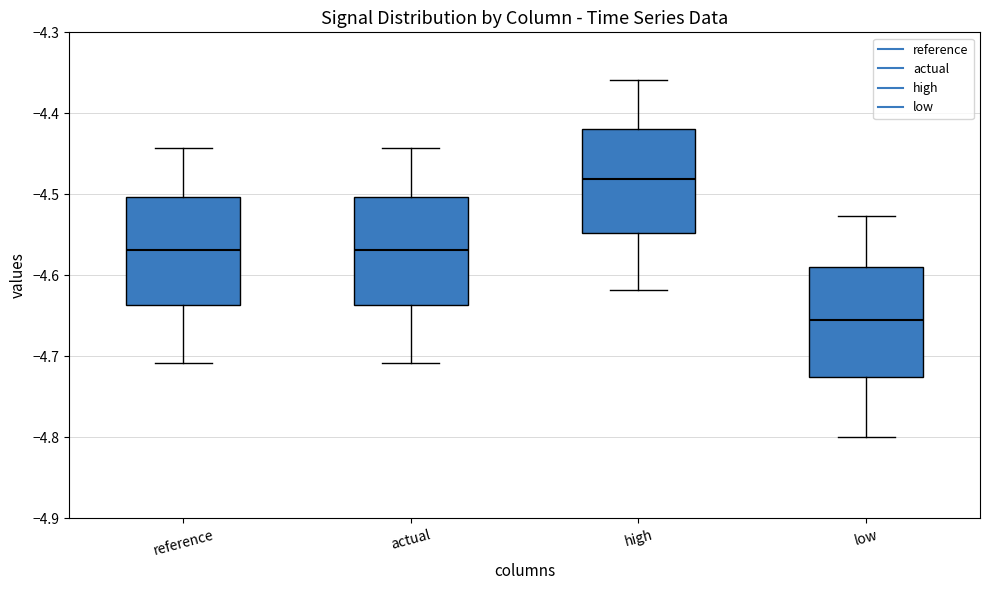

Reading left to right, read every box against the y-axis: the position of its median line, the range the box covers, and the ends of its whiskers. The values are not printed on the chart, so give them approximately, as read against the axis.

reference: median -4.57, box -4.64 to -4.50, whiskers -4.71 to -4.44
actual: median -4.57, box -4.64 to -4.50, whiskers -4.71 to -4.44
high: median -4.48, box -4.55 to -4.42, whiskers -4.62 to -4.36
low: median -4.66, box -4.73 to -4.59, whiskers -4.80 to -4.53